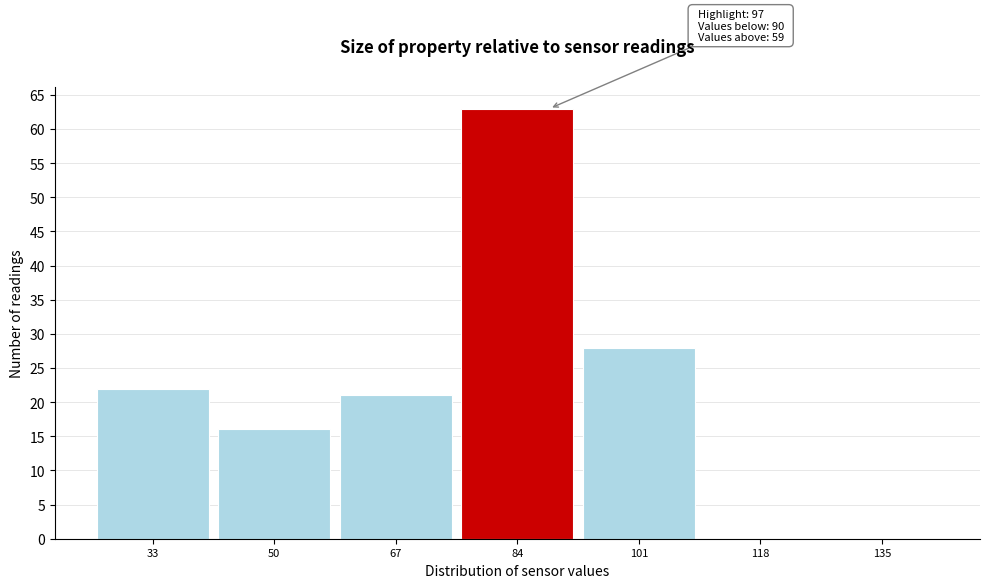

Reading right to left, transcribe all the data shown in this chart.

135=0	118=0	101=28	84=63	67=21	50=16	33=22